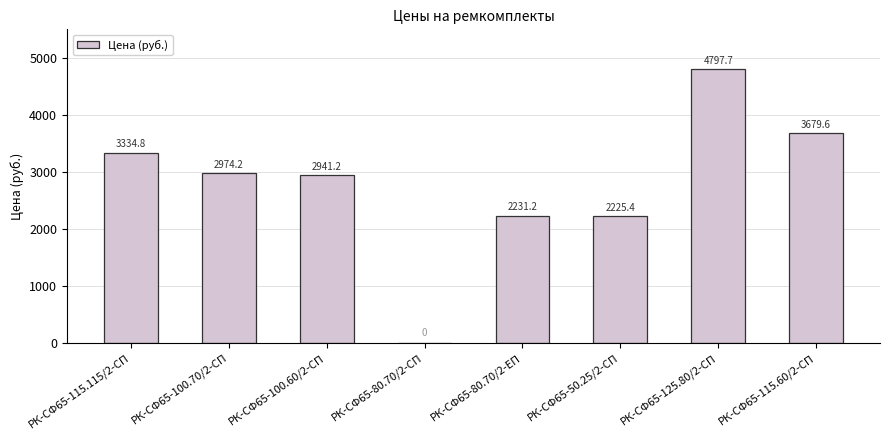

Are the bars grouped side by side (vs. stacked)?

No